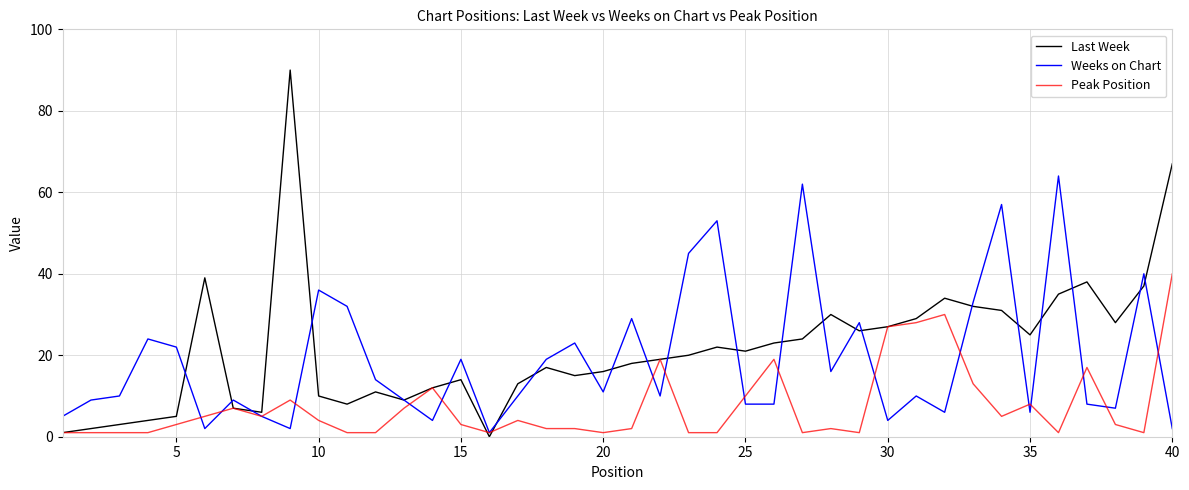

What is the highest value of the Peak Position series?

40